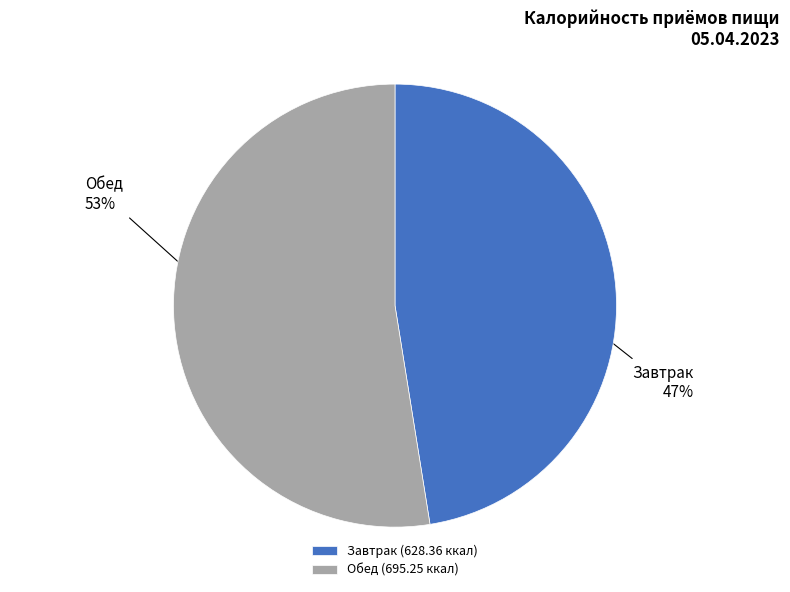

What percentage is the Обед slice, to the nearest percent?

53%